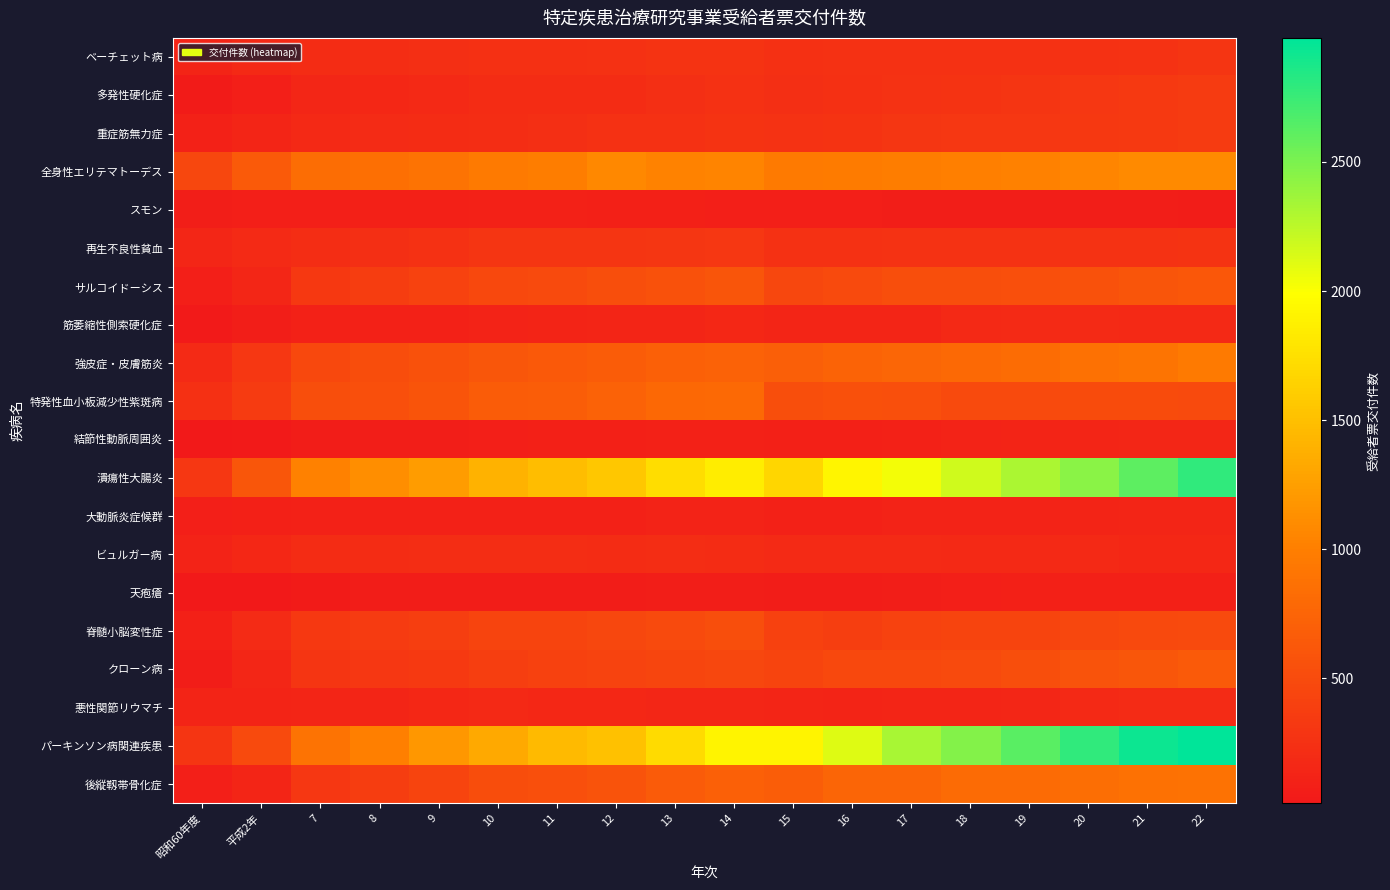

Reading left to right, extract all data points from this chart.

ベーチェット病: 昭和60年度=127	平成2年=168	7=207	8=217	9=227	10=237	11=237	12=251	13=272	14=279	15=243	16=250	17=253	18=256	19=255	20=254	21=266	22=289
多発性硬化症: 昭和60年度=48	平成2年=85	7=148	8=160	9=174	10=206	11=207	12=213	13=228	14=249	15=236	16=246	17=265	18=281	19=289	20=310	21=331	22=347
重症筋無力症: 昭和60年度=103	平成2年=133	7=172	8=193	9=212	10=225	11=232	12=251	13=254	14=281	15=265	16=275	17=297	18=309	19=312	20=320	21=332	22=348
全身性エリテマトーデス: 昭和60年度=461	平成2年=645	7=835	8=854	9=895	10=958	11=984	12=1075	13=1029	14=1047	15=964	16=971	17=979	18=1003	19=1020	20=1054	21=1091	22=1088
スモン: 昭和60年度=66	平成2年=82	7=81	8=88	9=92	10=100	11=99	12=97	13=91	14=86	15=80	16=77	17=73	18=71	19=69	20=65	21=65	22=61
再生不良性貧血: 昭和60年度=151	平成2年=180	7=225	8=233	9=258	10=287	11=291	12=293	13=305	14=317	15=249	16=260	17=261	18=266	19=263	20=270	21=266	22=277
サルコイドーシス: 昭和60年度=78	平成2年=153	7=322	8=367	9=419	10=469	11=497	12=530	13=566	14=600	15=458	16=492	17=527	18=533	19=549	20=570	21=603	22=624
筋萎縮性側索硬化症: 昭和60年度=37	平成2年=66	7=100	8=105	9=99	10=118	11=123	12=136	13=138	14=156	15=133	16=135	17=142	18=175	19=187	20=182	21=178	22=177
強皮症・皮膚筋炎: 昭和60年度=184	平成2年=310	7=471	8=518	9=563	10=614	11=633	12=673	13=708	14=731	15=699	16=740	17=768	18=804	19=822	20=870	21=903	22=955
特発性血小板減少性紫斑病: 昭和60年度=248	平成2年=346	7=532	8=545	9=588	10=667	11=681	12=726	13=786	14=804	15=533	16=557	17=541	18=502	19=494	20=508	21=507	22=502
結節性動脈周囲炎: 昭和60年度=17	平成2年=36	7=60	8=66	9=71	10=78	11=92	12=97	13=100	14=108	15=96	16=93	17=106	18=120	19=122	20=140	21=146	22=150
潰瘍性大腸炎: 昭和60年度=316	平成2年=609	7=1016	8=1124	9=1226	10=1401	11=1482	12=1559	13=1732	14=1857	15=1680	16=1920	17=2033	18=2172	19=2309	20=2442	21=2616	22=2789
大動脈炎症候群: 昭和60年度=79	平成2年=98	7=103	8=106	9=106	10=107	11=109	12=106	13=114	14=114	15=106	16=108	17=116	18=121	19=119	20=128	21=133	22=138
ビュルガー病: 昭和60年度=113	平成2年=165	7=206	8=205	9=217	10=224	11=220	12=208	13=214	14=206	15=183	16=185	17=181	18=179	19=175	20=171	21=165	22=163
天疱瘡: 昭和60年度=19	平成2年=24	7=46	8=54	9=59	10=53	11=62	12=63	13=68	14=64	15=59	16=62	17=72	18=82	19=89	20=91	21=96	22=96
脊髄小脳変性症: 昭和60年度=89	平成2年=194	7=322	8=344	9=387	10=435	11=442	12=461	13=499	14=533	15=410	16=379	17=413	18=439	19=440	20=461	21=483	22=494
クローン病: 昭和60年度=63	平成2年=146	7=292	8=316	9=339	10=381	11=405	12=425	13=455	14=464	15=444	16=469	17=475	18=499	19=535	20=578	21=610	22=651
悪性関節リウマチ: 昭和60年度=128	平成2年=128	7=139	8=142	9=159	10=169	11=160	12=163	13=152	14=152	15=136	16=132	17=134	18=141	19=154	20=177	21=191	22=201
パーキンソン病関連疾患: 昭和60年度=292	平成2年=496	7=889	8=1008	9=1196	10=1336	11=1454	12=1518	13=1713	14=1913	15=1906	16=2113	17=2330	18=2464	19=2623	20=2793	21=2933	22=2980
後縦靱帯骨化症: 昭和60年度=76	平成2年=142	7=311	8=371	9=438	10=517	11=542	12=583	13=659	14=703	15=679	16=747	17=757	18=808	19=809	20=845	21=871	22=885